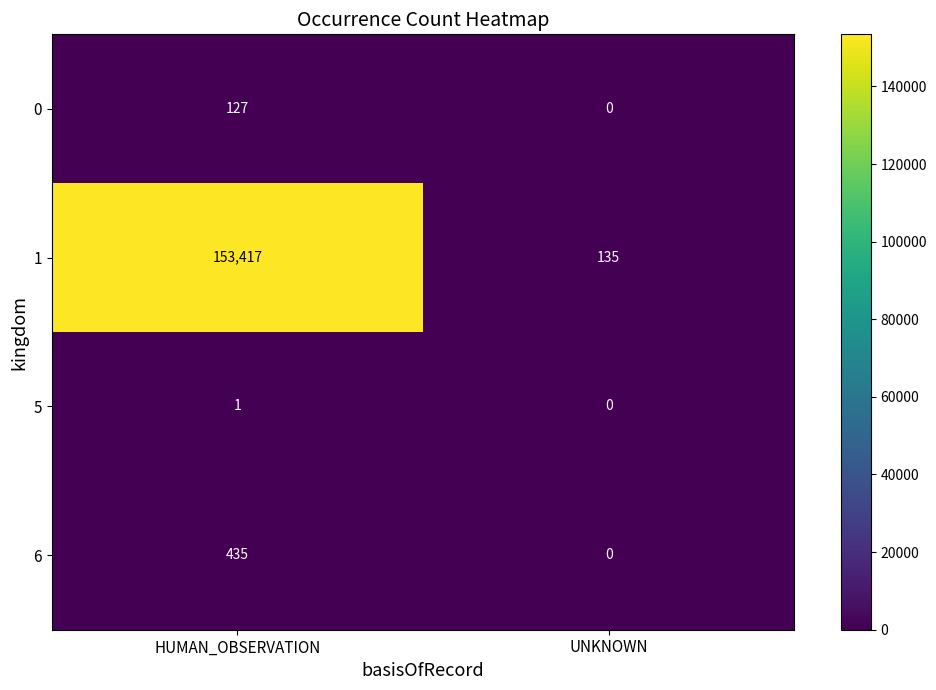

What is the difference between the 0 values at UNKNOWN and HUMAN_OBSERVATION?

127